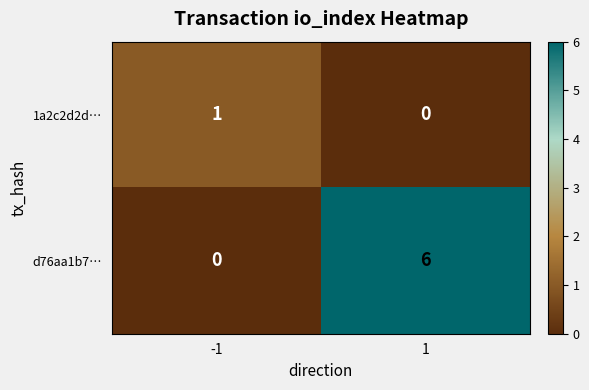

Which series has the widest spread of values?

d76aa1b7…